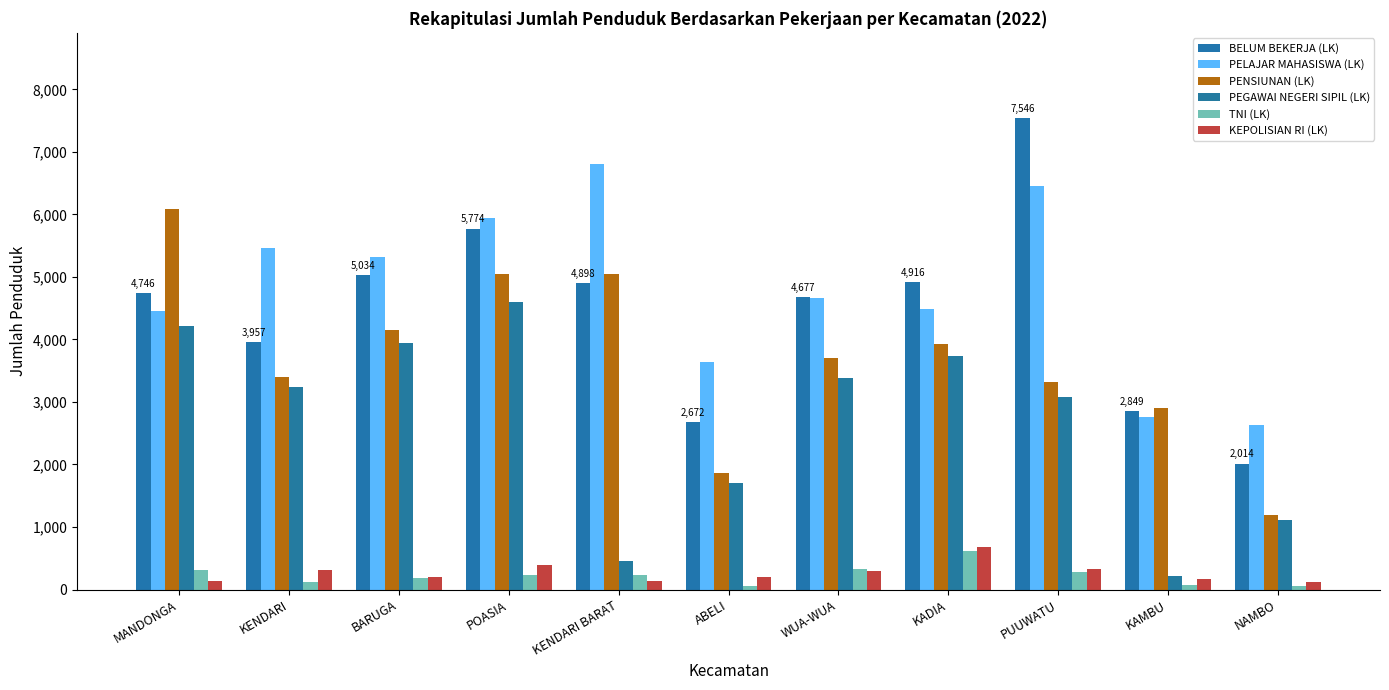

What is the value of the BELUM BEKERJA (LK) bar at the 4th from the left?

5774